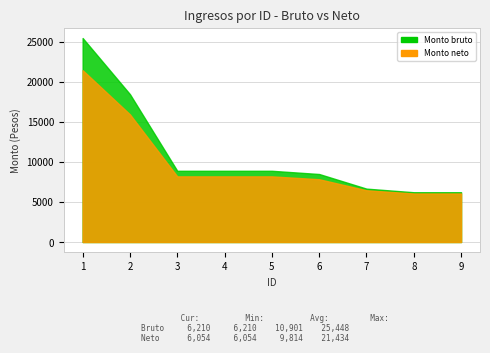

What is the difference between the maximum and second lowest values in the Monto bruto de los ingresos series?

19238